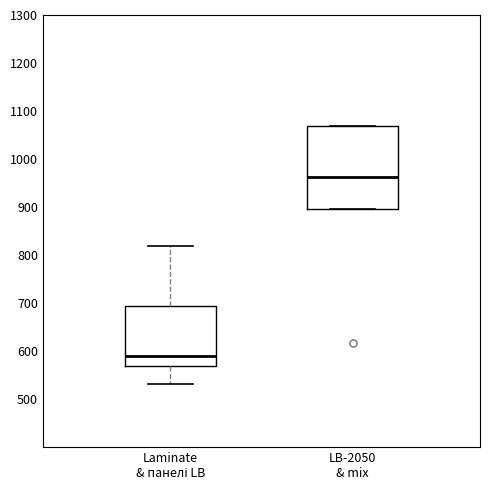

Reading left to right, read every box against the y-axis: the position of its median line, the range the box covers, and the ends of its whiskers. The values are not printed on the chart, so give them approximately, as read against the axis.

Laminate & панелі LB: median 590, box 570 to 690, whiskers 530 to 820
LB-2050 & mix: median 960, box 900 to 1070, whiskers 900 to 1070